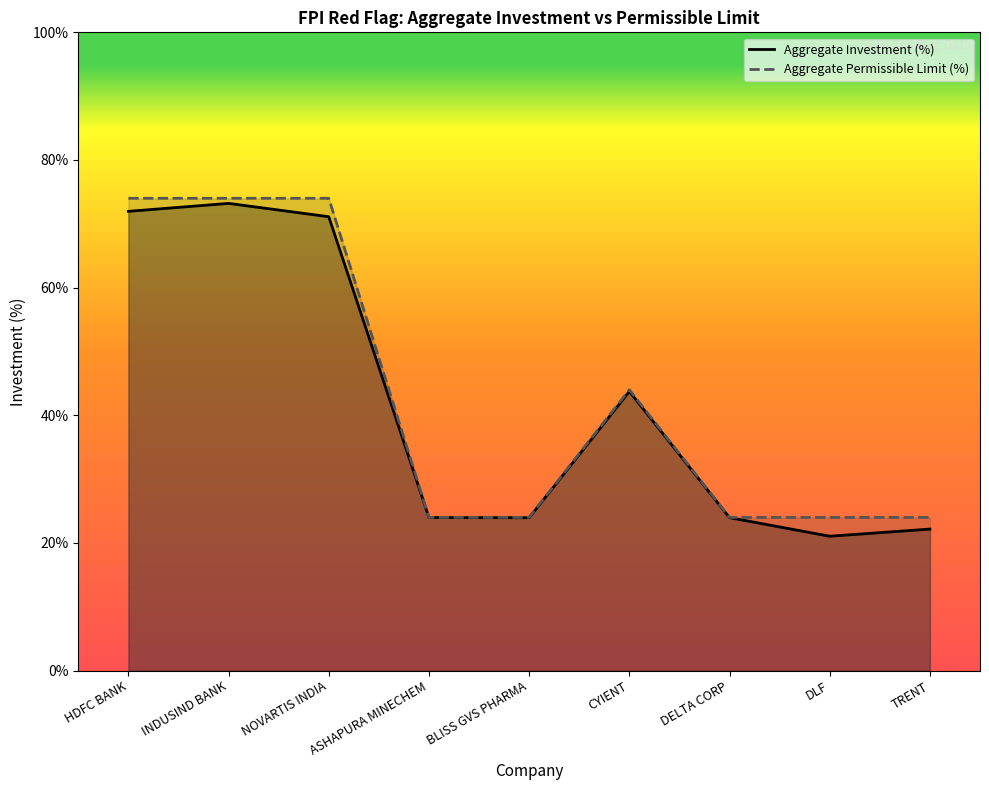

Which has a higher value, HDFC BANK or CYIENT?

HDFC BANK